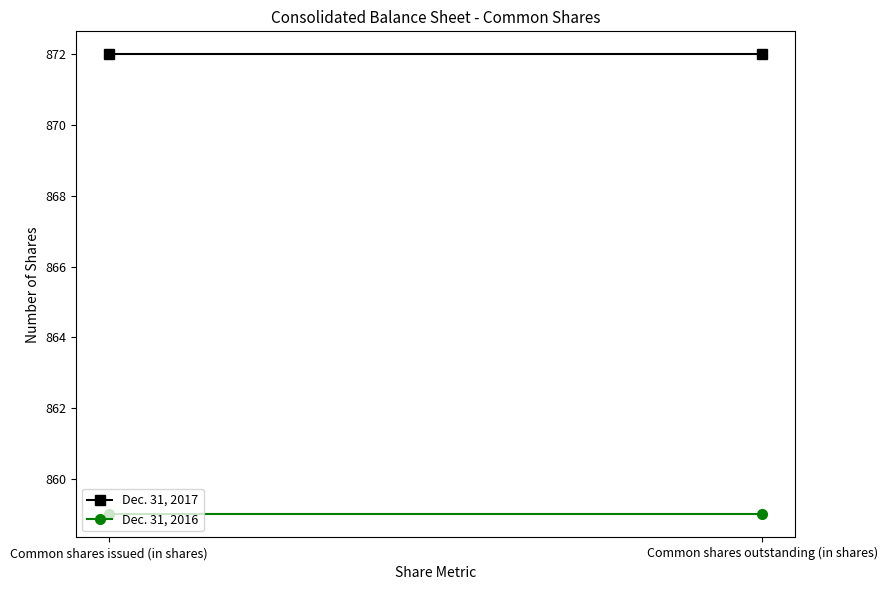

List the labels in order of Dec. 31, 2017 value, smallest first.

Common shares issued (in shares), Common shares outstanding (in shares)